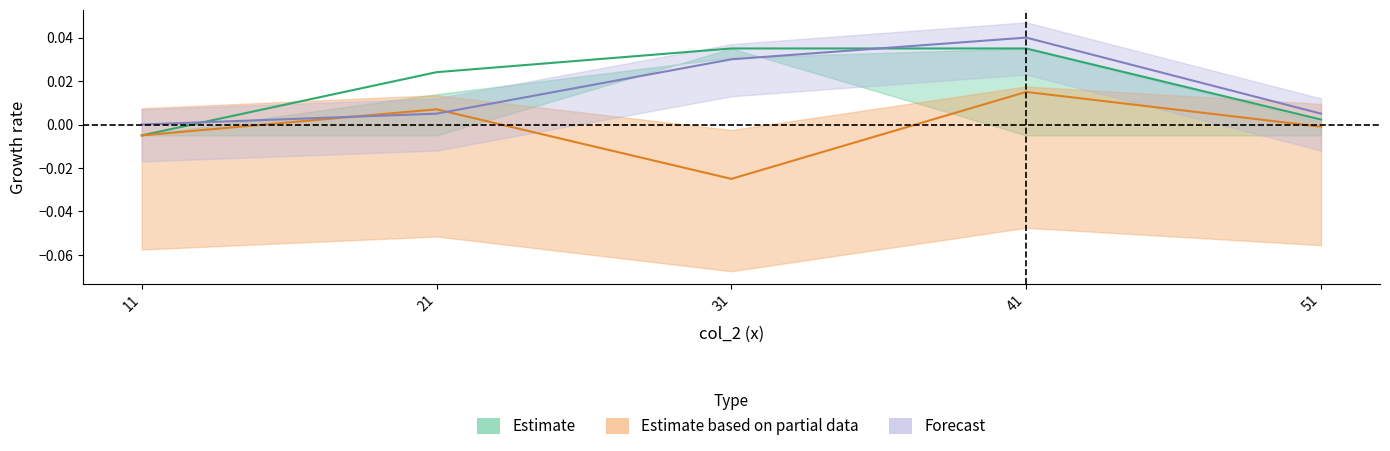

At which category is the sum across all series the highest?

41